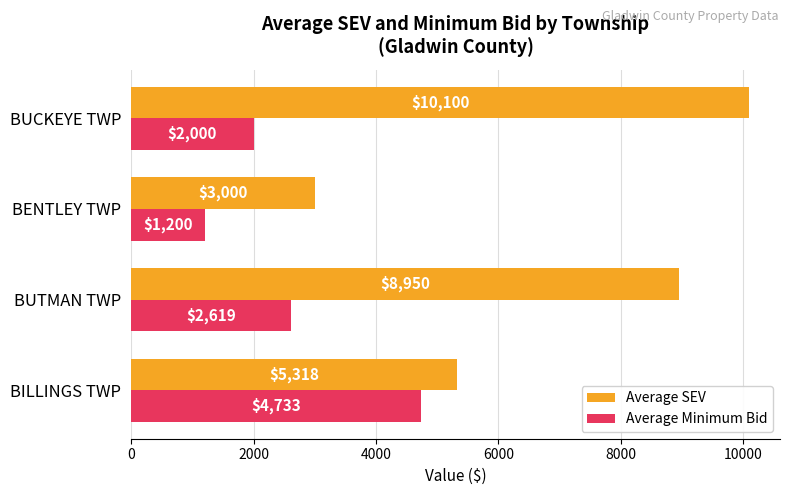

List the series in order of their overall mean, highest first.

Average SEV, Average Minimum Bid